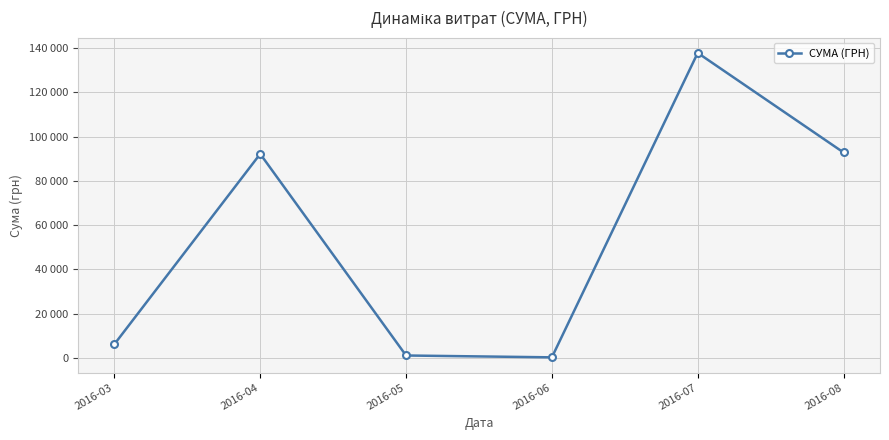

Rank the categories by value from lowest to highest.

2016-06, 2016-05, 2016-03, 2016-04, 2016-08, 2016-07